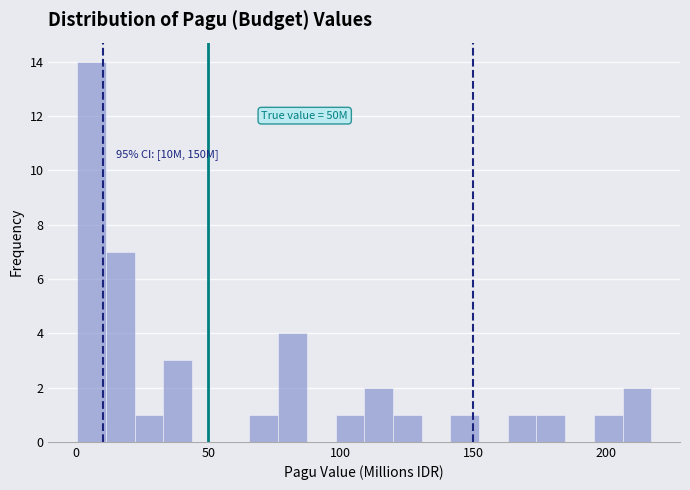

Around what value on the x-axis is the tallest bar? Give the approximate position of its centre, as read against the axis.

5